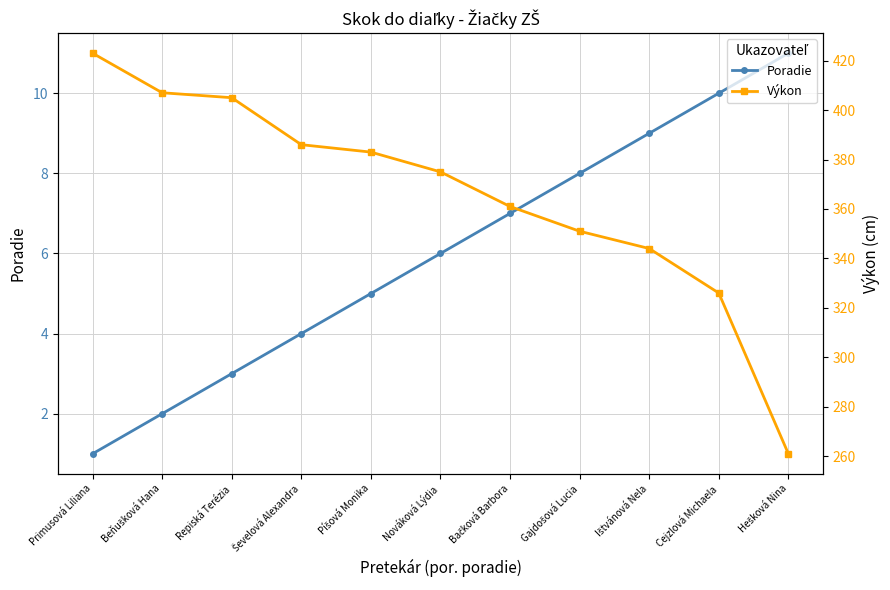

Reading right to left, what are all the values shown in this chart?

Poradie: 11	10	9	8	7	6	5	4	3	2	1
Výkon: 261	326	344	351	361	375	383	386	405	407	423